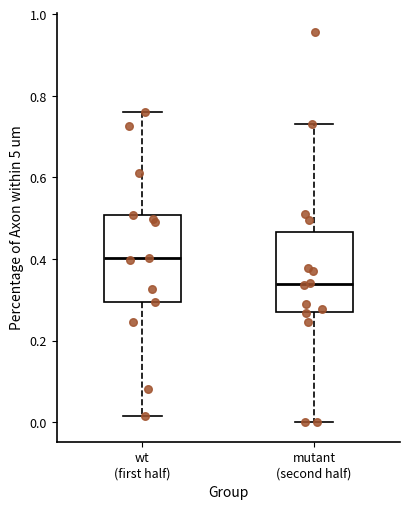

Reading left to right, read every box against the y-axis: the position of its median line, the range the box covers, and the ends of its whiskers. The values are not printed on the chart, so give them approximately, as read against the axis.

wt (first half): median 0.40, box 0.30 to 0.50, whiskers 0.02 to 0.76
mutant (second half): median 0.34, box 0.28 to 0.46, whiskers 0.00 to 0.74